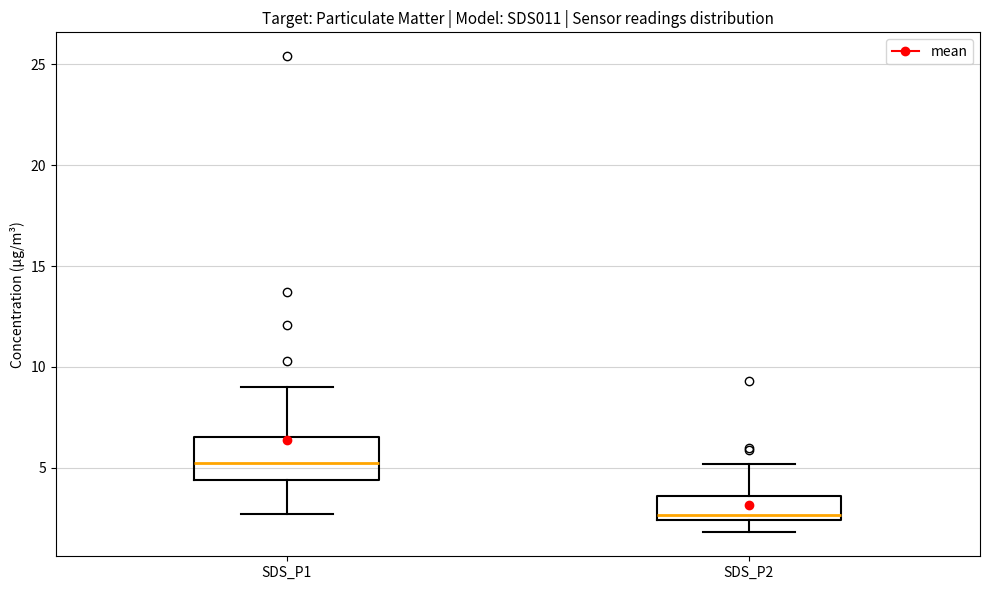

Reading left to right, read every box against the y-axis: the position of its median line, the range the box covers, and the ends of its whiskers. The values are not printed on the chart, so give them approximately, as read against the axis.

SDS_P1: median 5.5, box 4.5 to 6.5, whiskers 2.5 to 9.0
SDS_P2: median 2.5 (just above the box's lower edge), box 2.5 to 3.5, whiskers 2.0 to 5.0